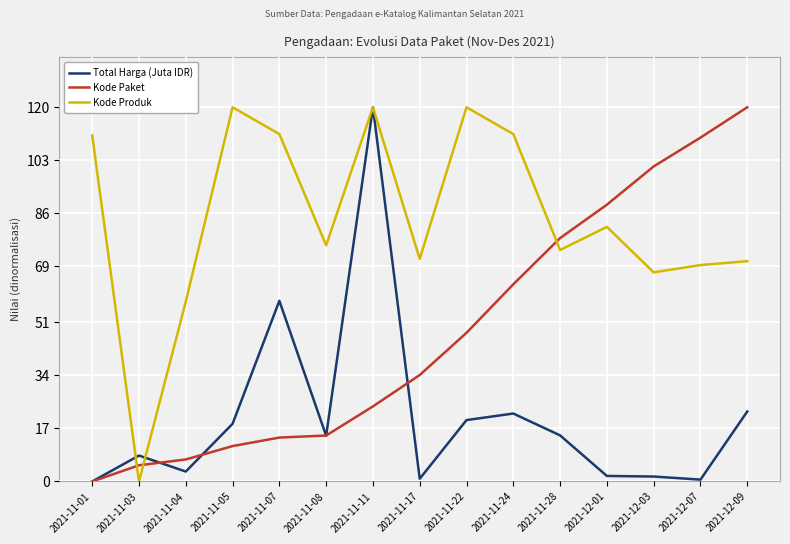

At which label is Kode Paket closest to 60?

2021-11-24